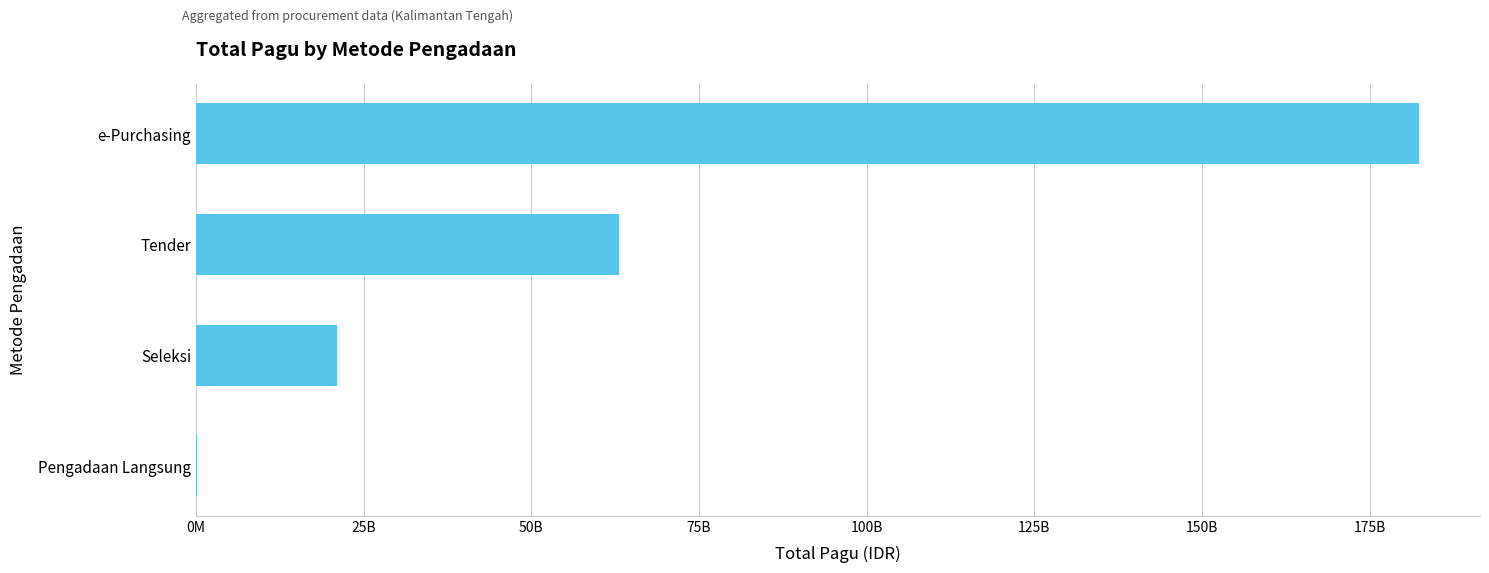

Are the bars horizontal?

Yes